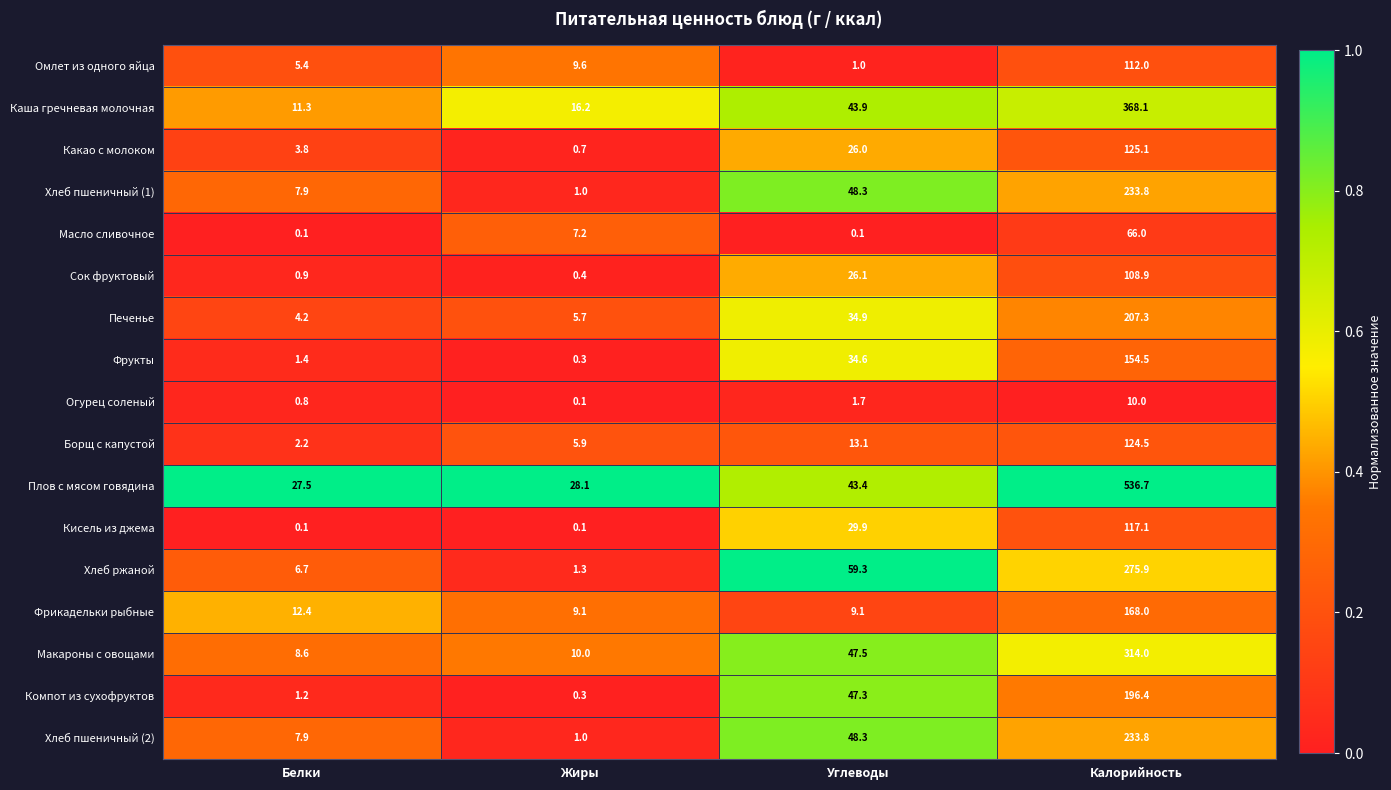

What is the difference between the Масло сливочное values at Углеводы and Калорийность?

65.9